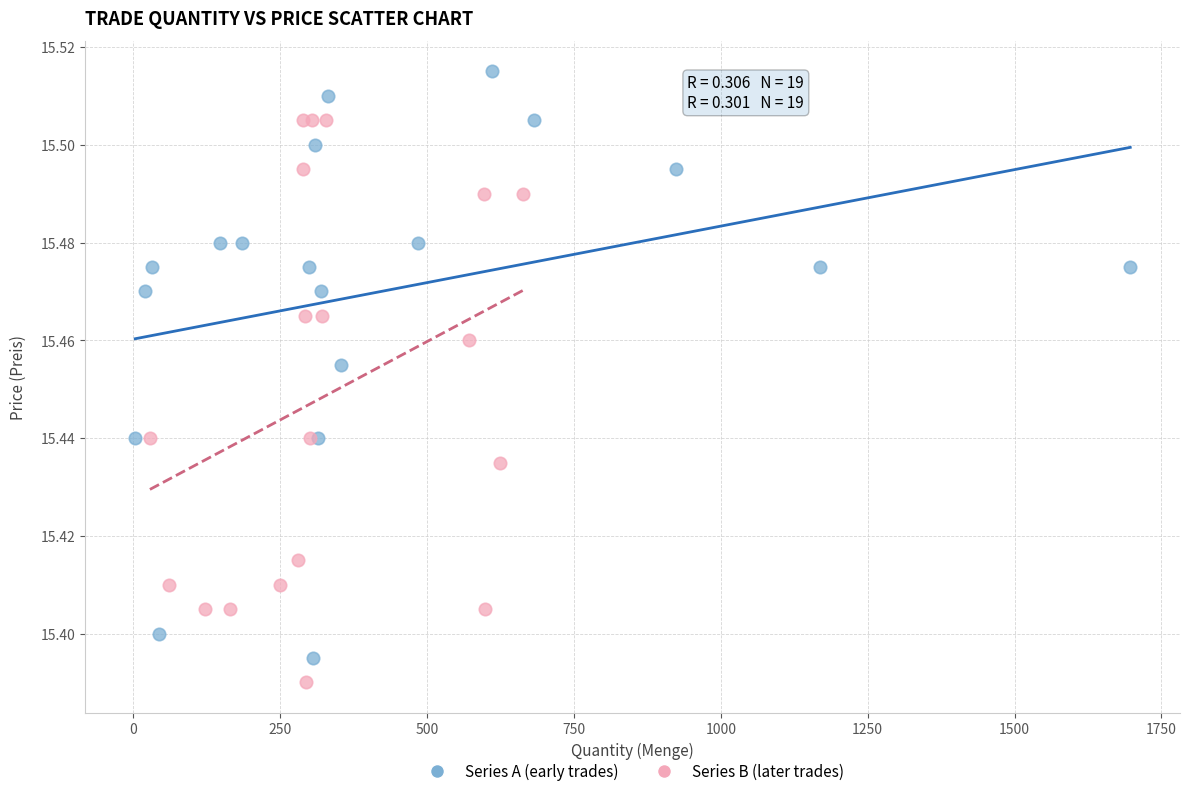

Which series has the widest spread of Y values?

Series A (early trades)